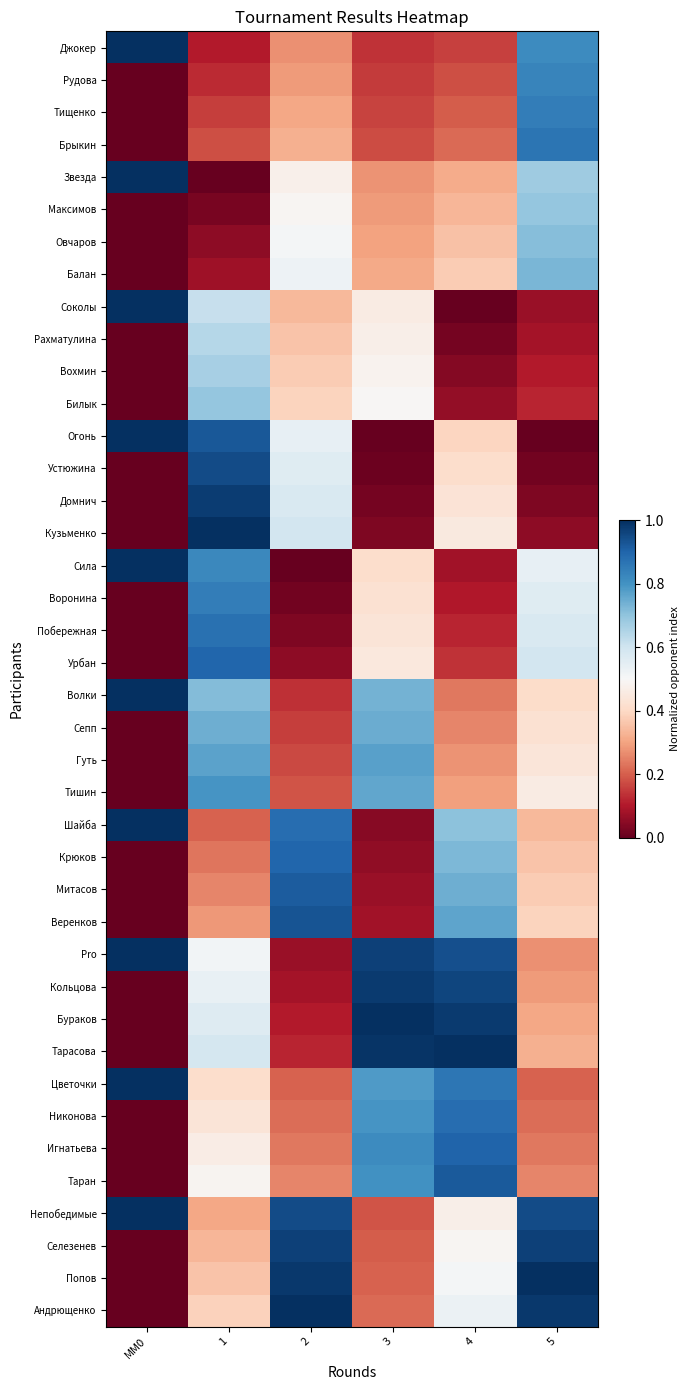

Rank the series at 4 from highest to lowest value.

Тарасова, Бураков, Кольцова, Pro, Таран, Игнатьева, Никонова, Цветочки, Веренков, Митасов, Крюков, Шайба, Андрющенко, Попов, Селезенев, Непобедимые, Кузьменко, Домнич, Устюжина, Огонь, Балан, Овчаров, Максимов, Звезда, Тишин, Гуть, Сепп, Волки, Брыкин, Тищенко, Рудова, Джокер, Урбан, Побережная, Воронина, Сила, Билык, Вохмин, Рахматулина, Соколы